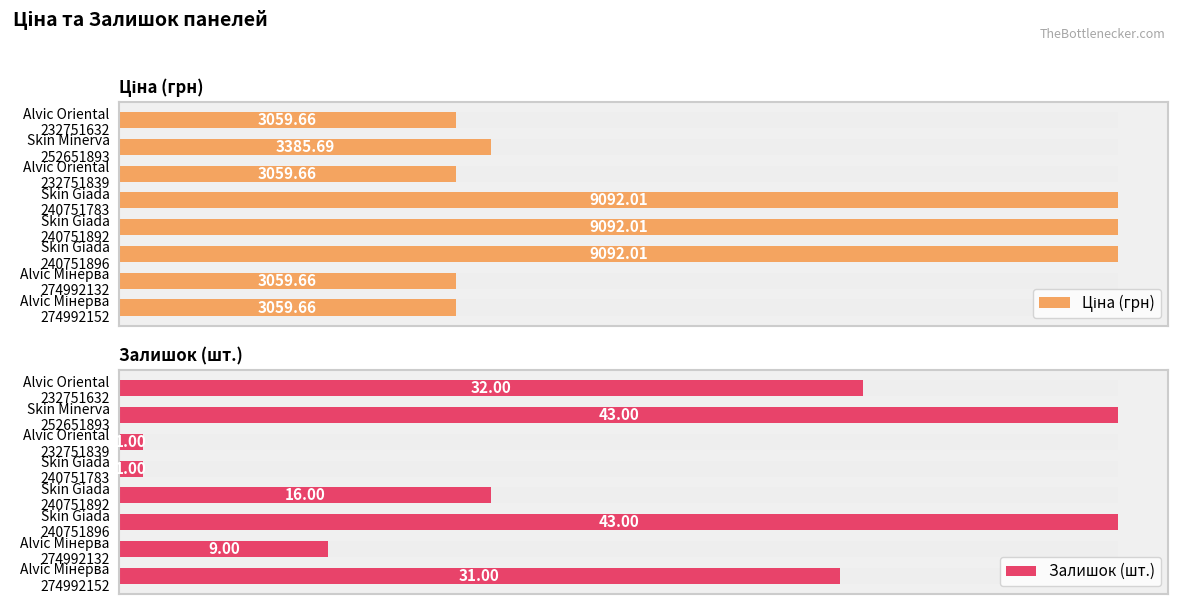

What are all the series names shown in the legend?

Ціна (грн), Залишок (шт.)